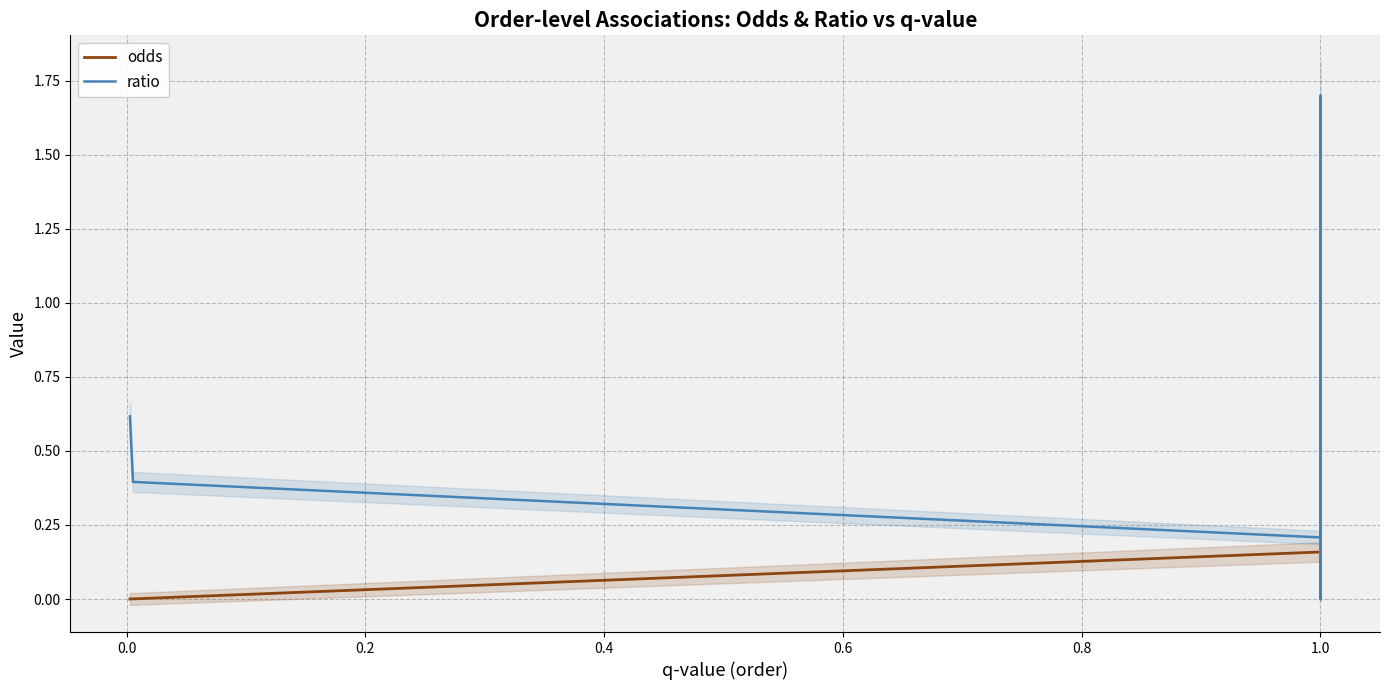

List the series in order of their peak value, highest first.

ratio, odds